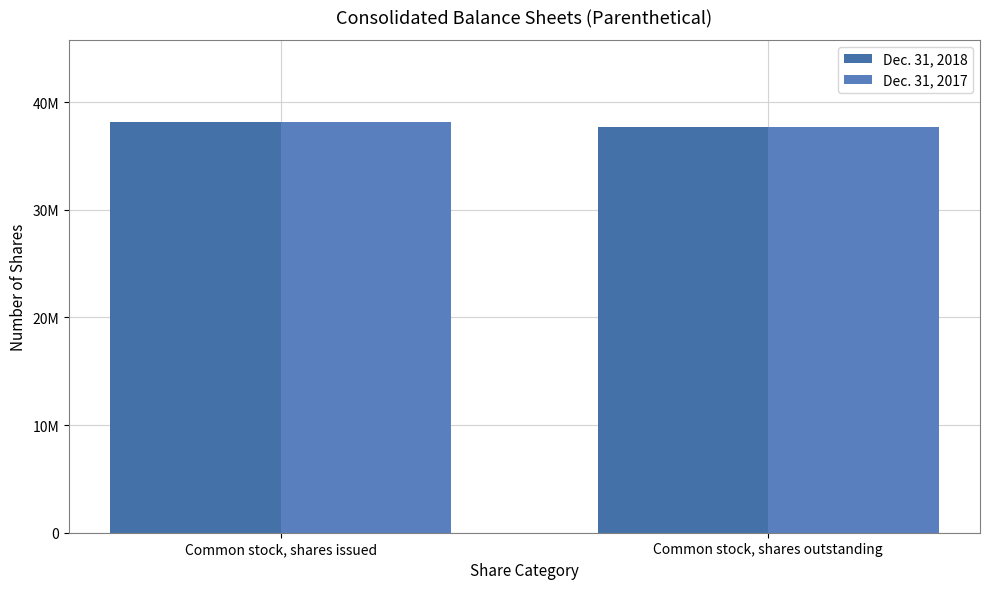

Rank the series by their maximum value, from highest to lowest.

Dec. 31, 2018, Dec. 31, 2017